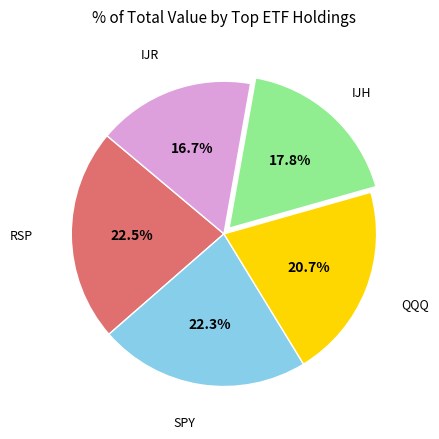

Which slice is the smallest?

IJR